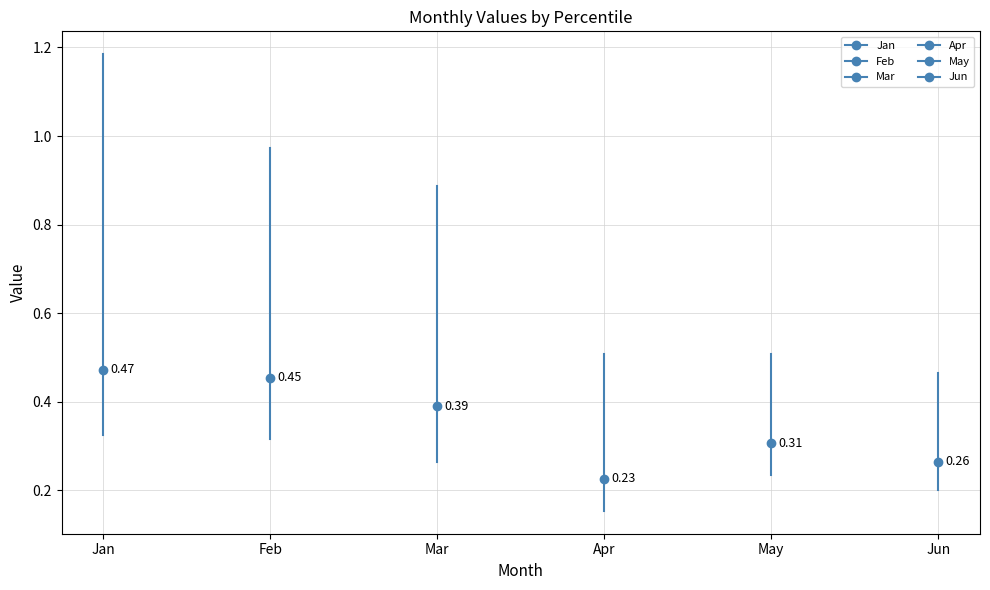

What is the approximate value of Feb at Feb?

0.3